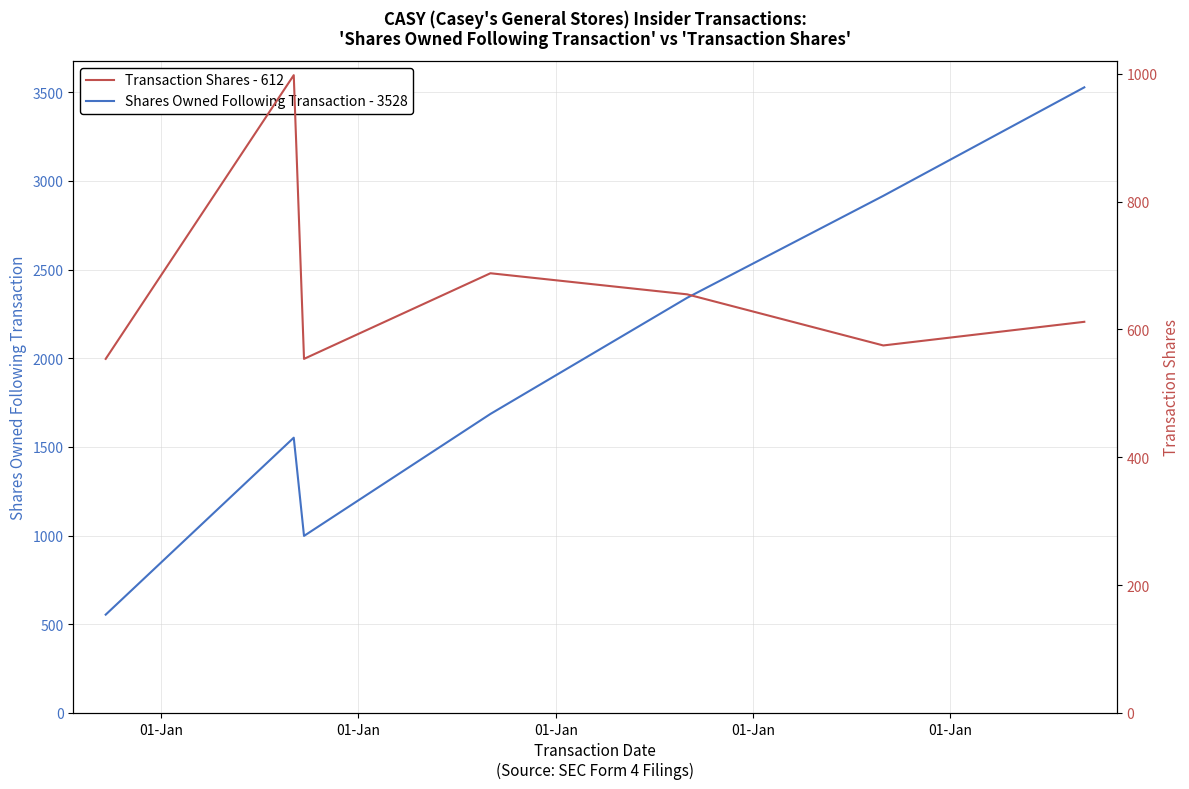

Which series has the largest total across all categories?

Shares Owned Following Transaction - 3528